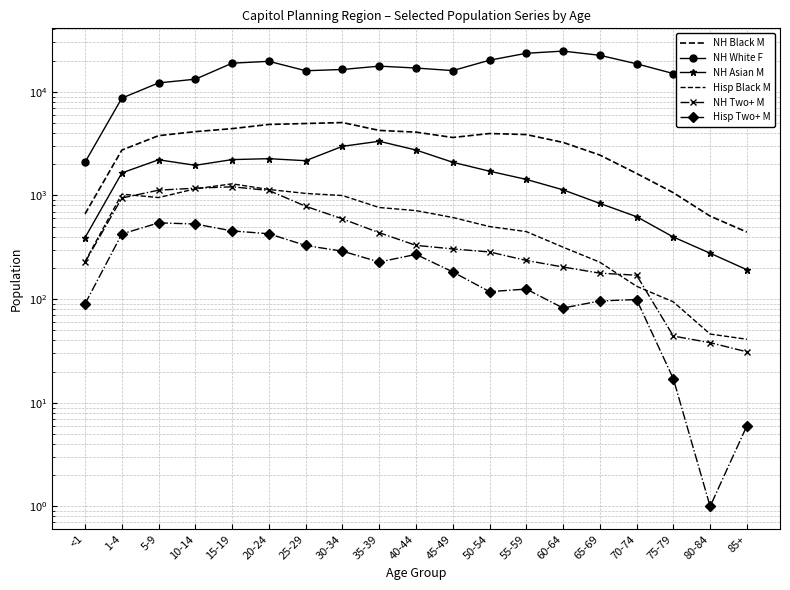

How many series are shown in this chart?

6